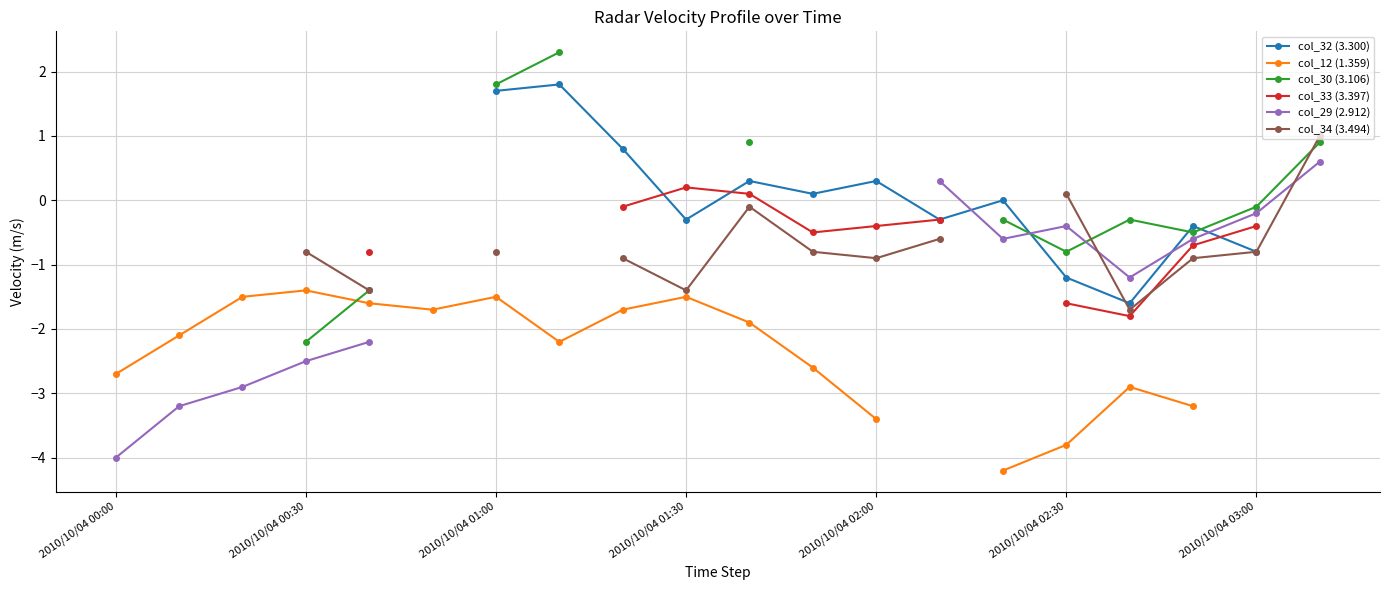

After their last crossing, which series has the higher values: col_30 (3.106) or col_29 (2.912)?

col_30 (3.106)